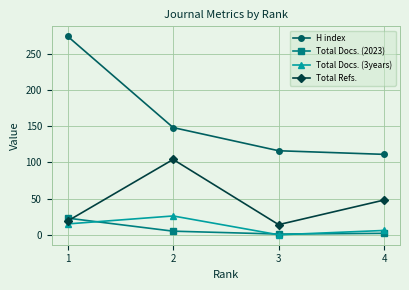

What is the difference between the Total Docs. (3years) values at 2 and 1?

11